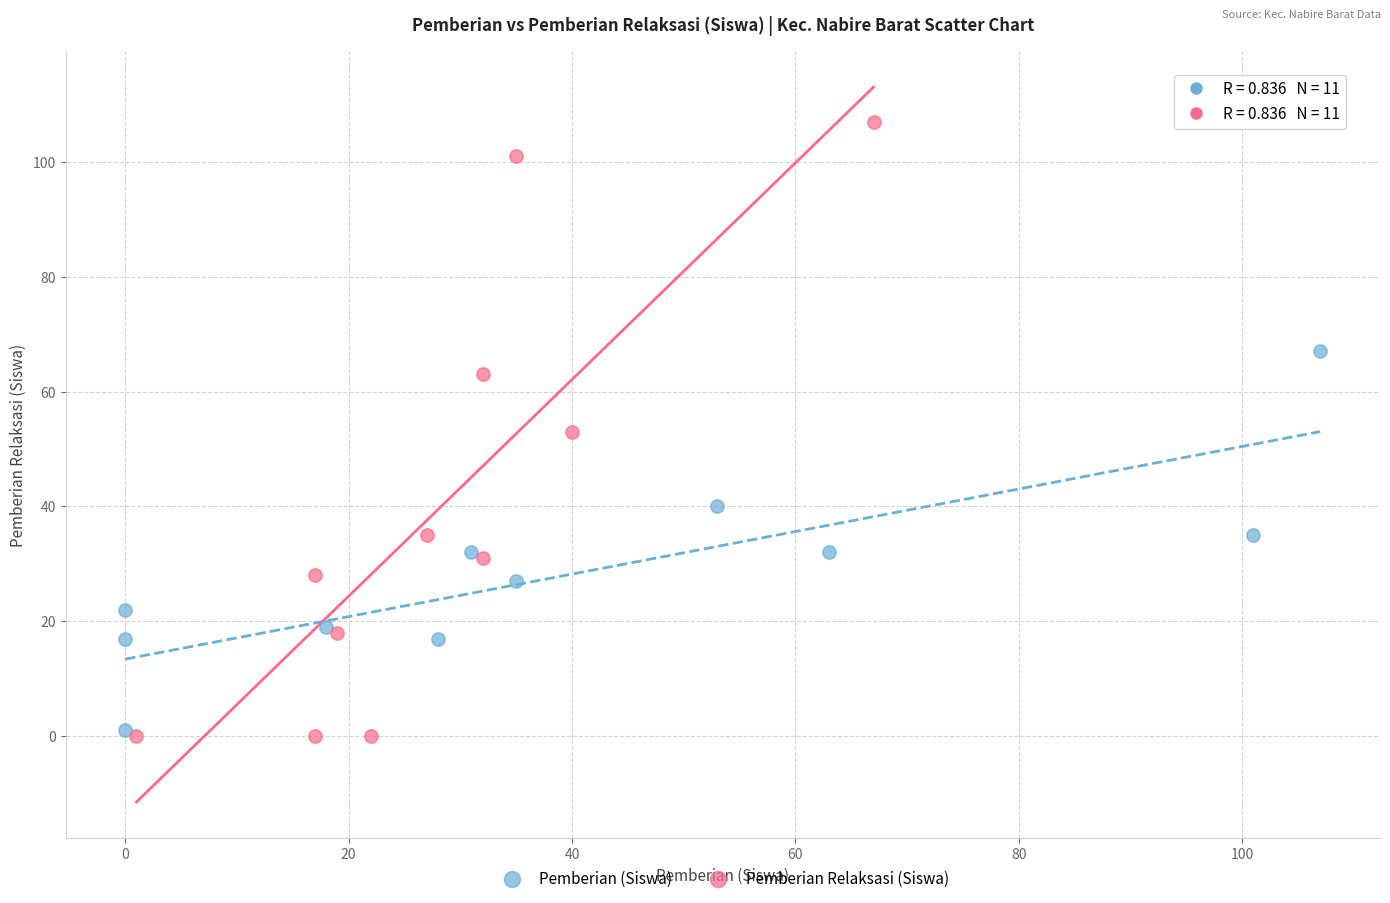

Which series reaches the maximum Y coordinate?

Pemberian Relaksasi (Siswa)